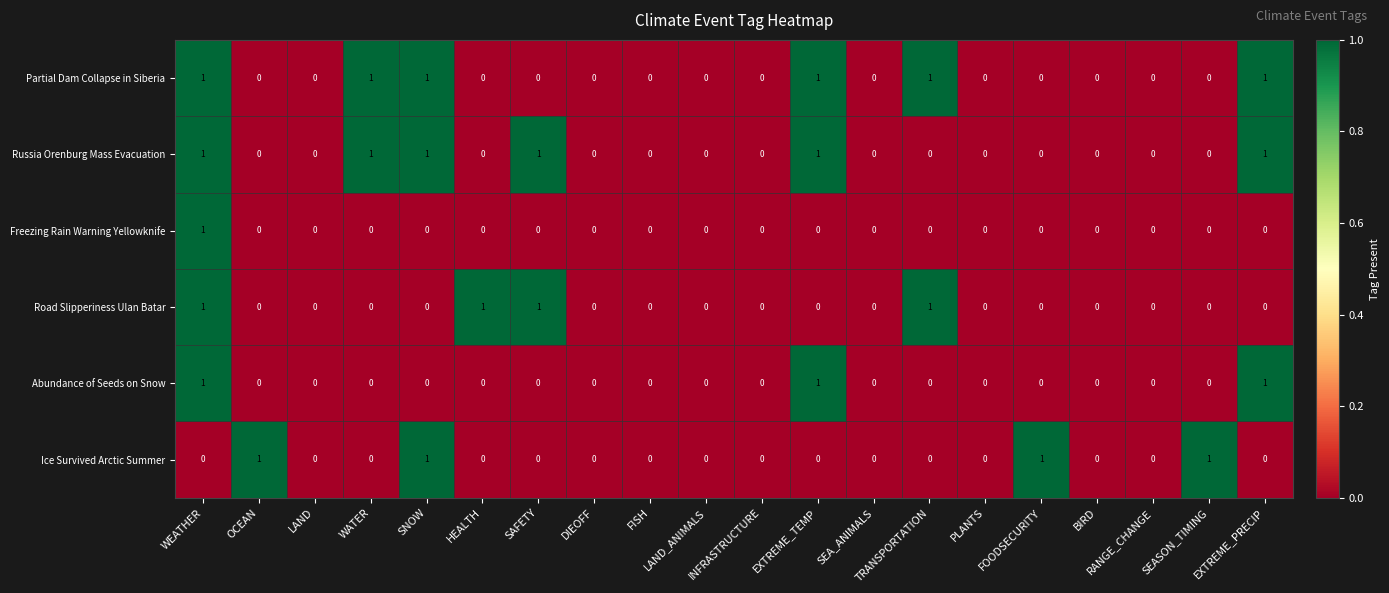

What is the sum of all Road Slipperiness Ulan Batar values?

4